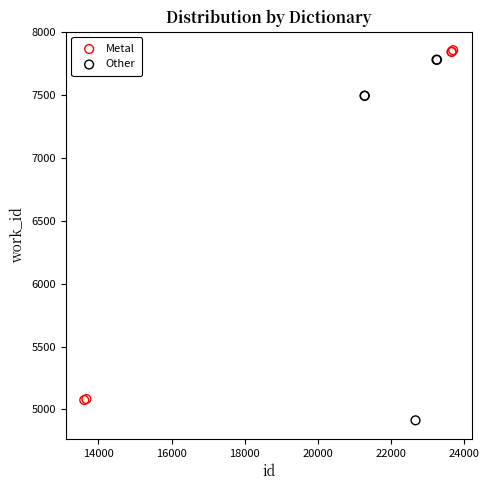

Which series has the largest Y range (max minus min)?

Other